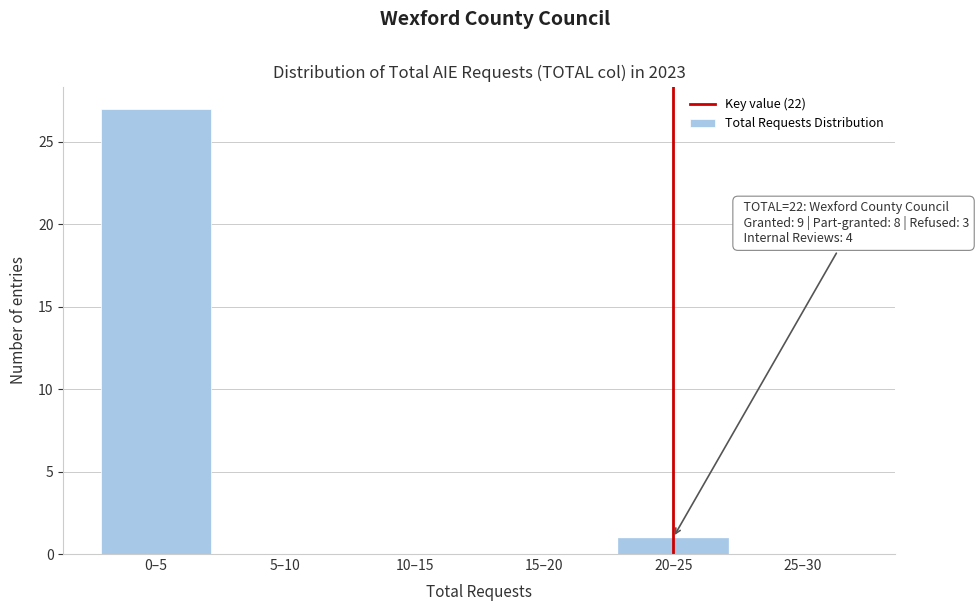

Reading left to right, extract all data points from this chart.

0–5=27	5–10=0	10–15=0	15–20=0	20–25=1	25–30=0